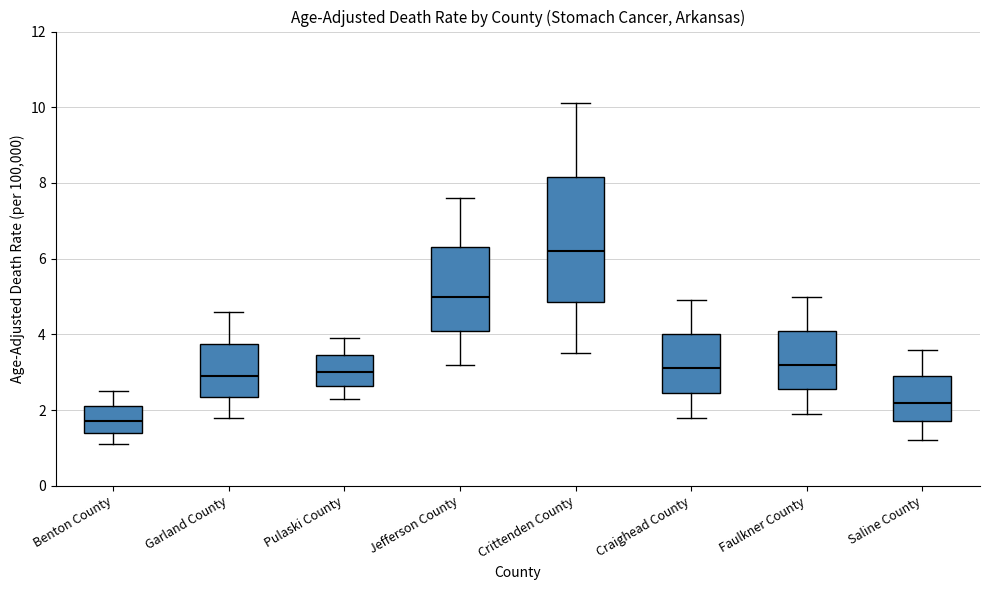

Where is the upper edge of the box for Benton County on the y-axis? The values are not printed on the chart, so give them approximately, as read against the axis.

2.2